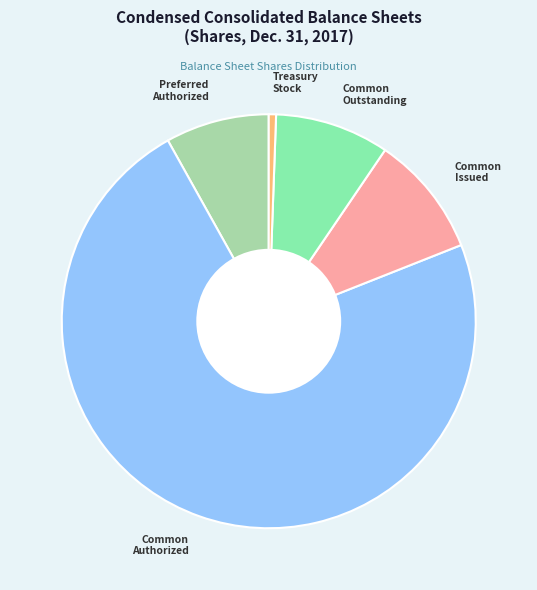

Rank the categories by value from highest to lowest.

Common Authorized, Common Issued, Common Outstanding, Preferred Authorized, Treasury Stock